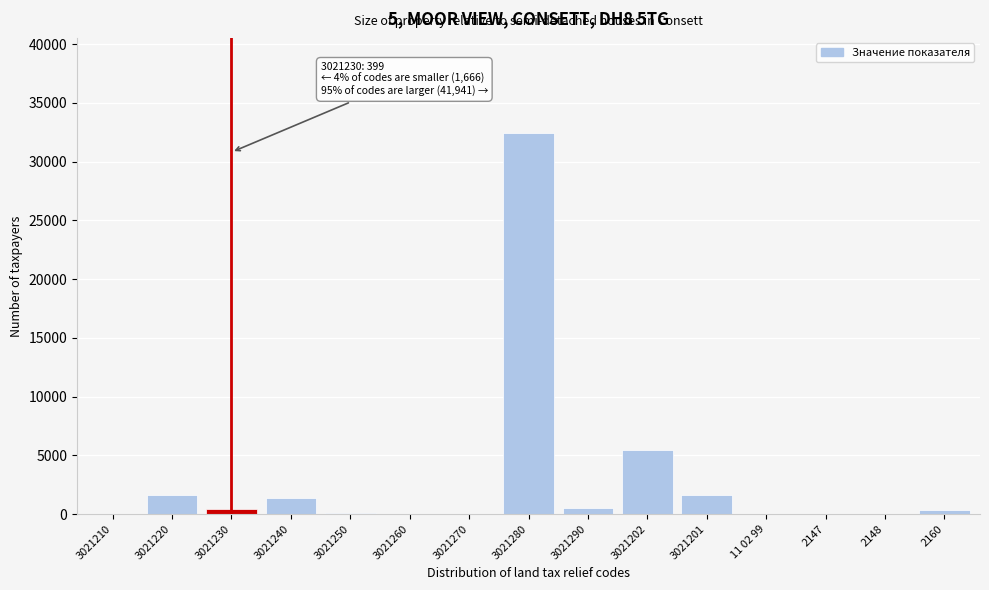

What is the sum of all values?

44006